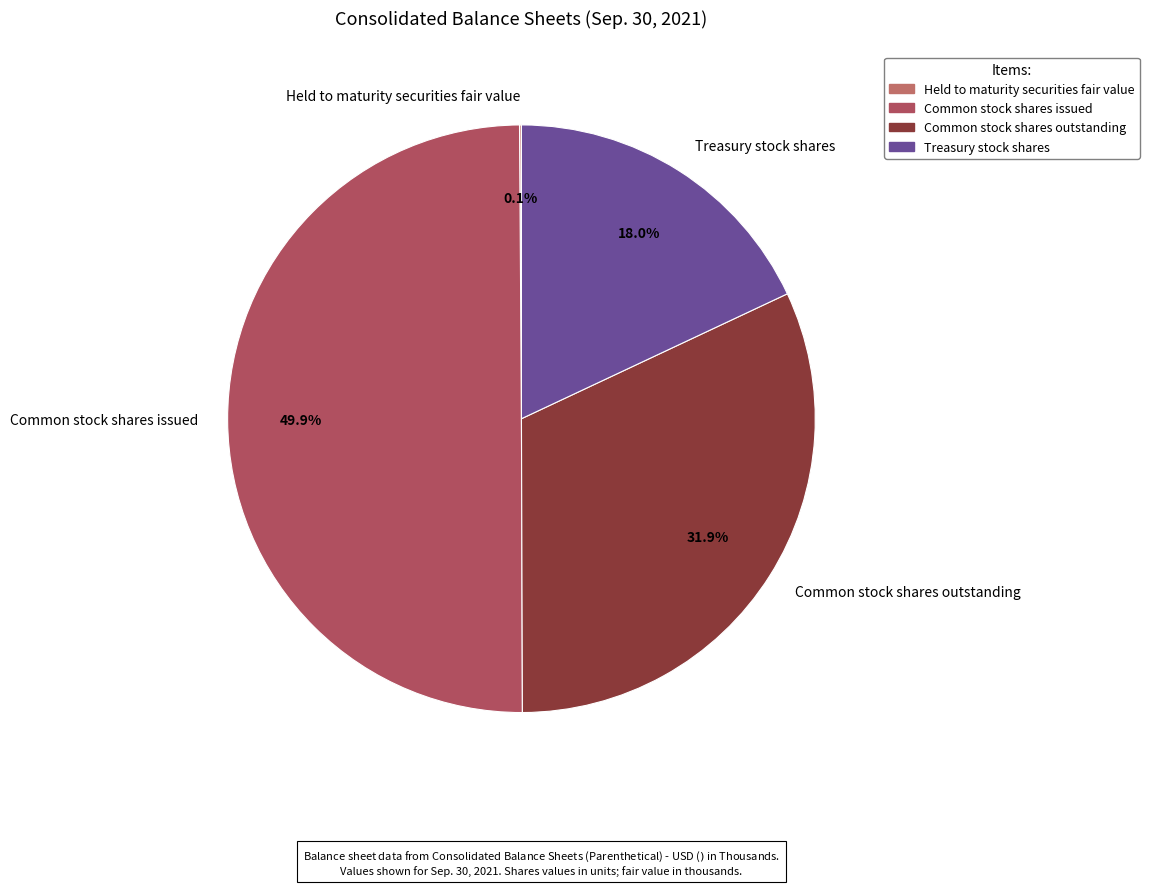

What is the ratio of the value at Common stock shares outstanding to the value at Treasury stock shares?

1.8